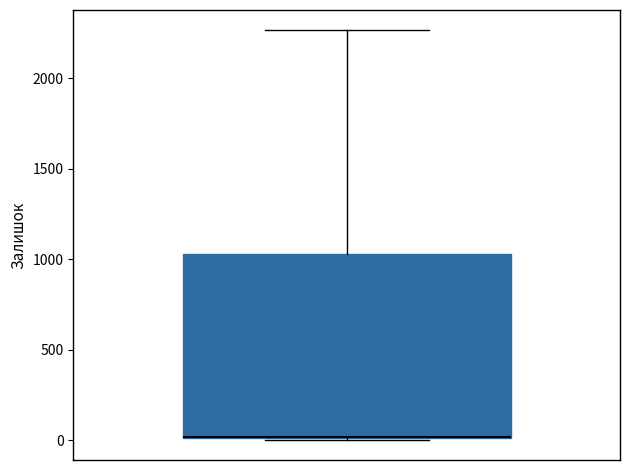

Where does the upper whisker of the box end on the y-axis? The values are not printed on the chart, so give them approximately, as read against the axis.

2250